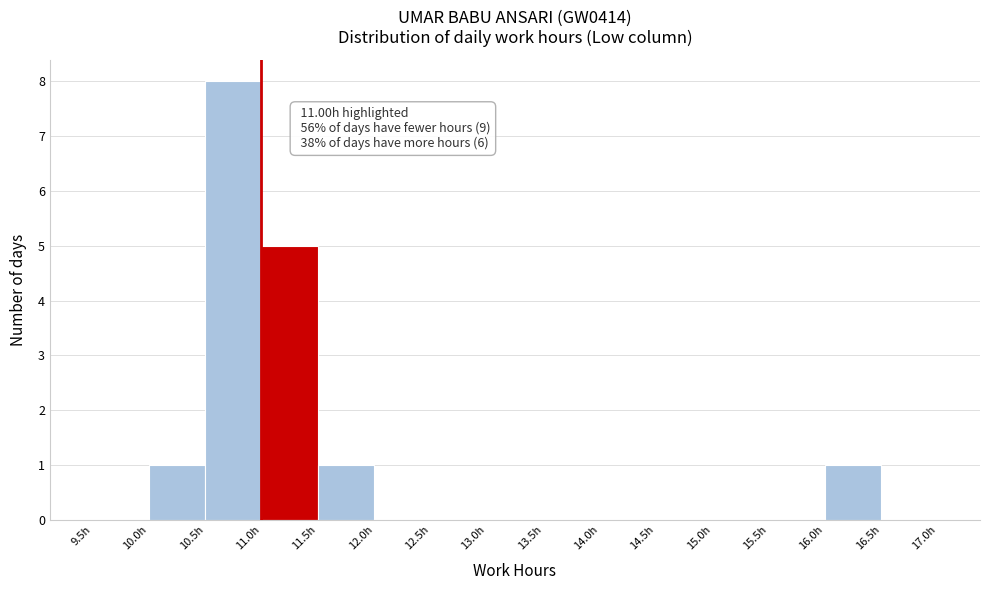

Which range on the x-axis has the tallest bar?

10.5 to 11.0